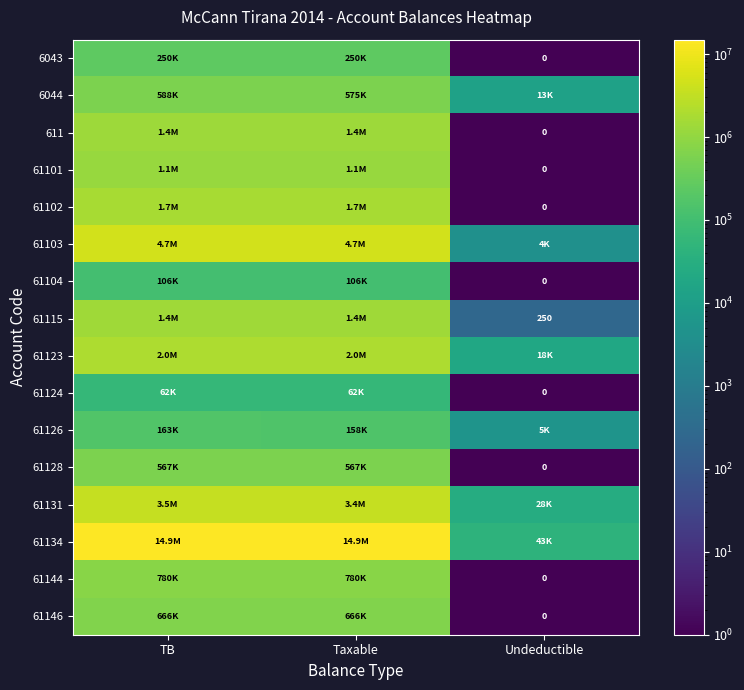

Where is 6044 nearest to the value 300470?

Taxable